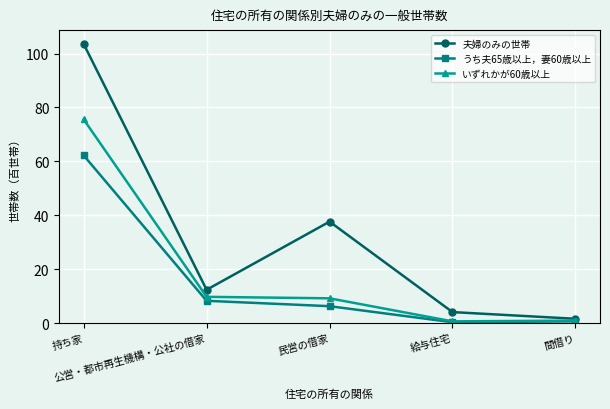

What is the highest value of the いずれかが60歳以上 series?

75.6